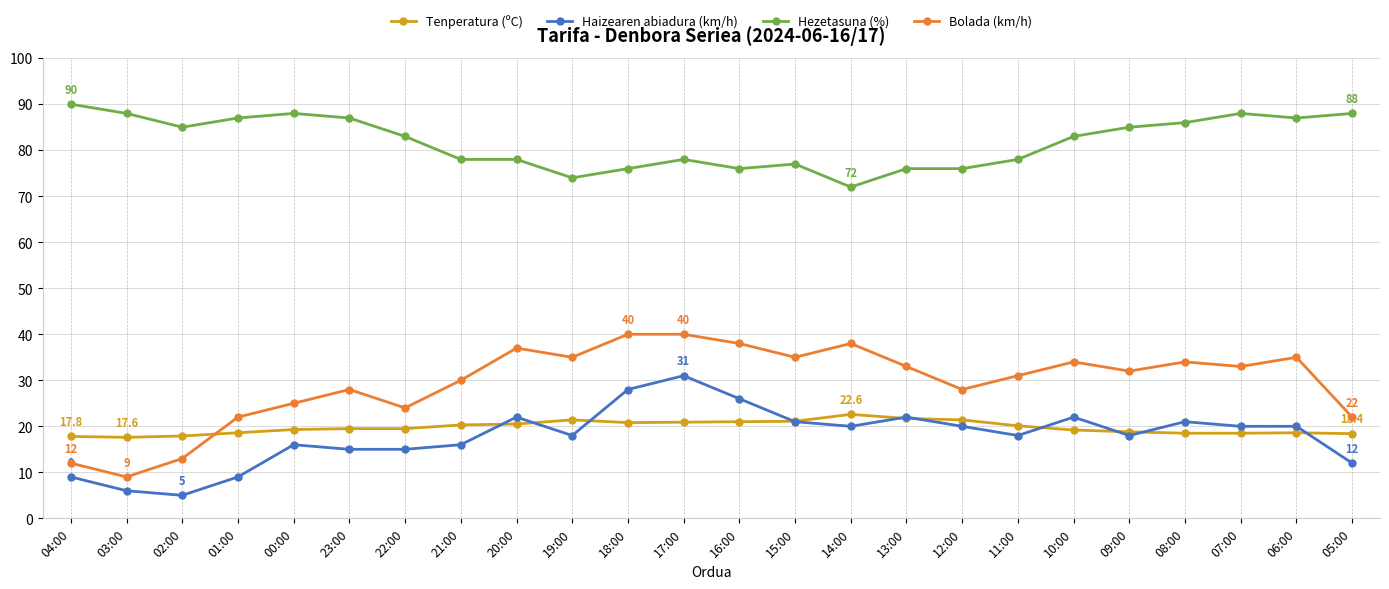

Which series has the largest total across all categories?

Hezetasuna (%)